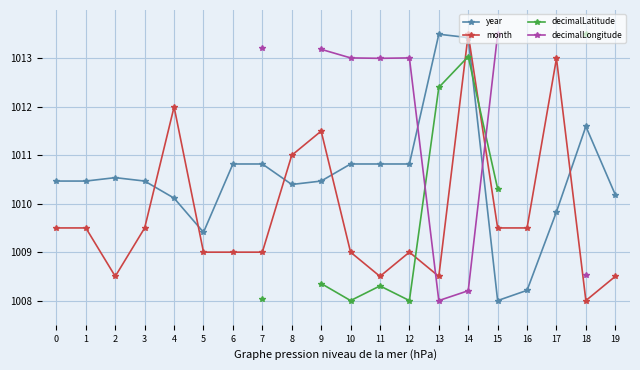

True or false: decimalLongitude has more than 2 interior local peaks.

False